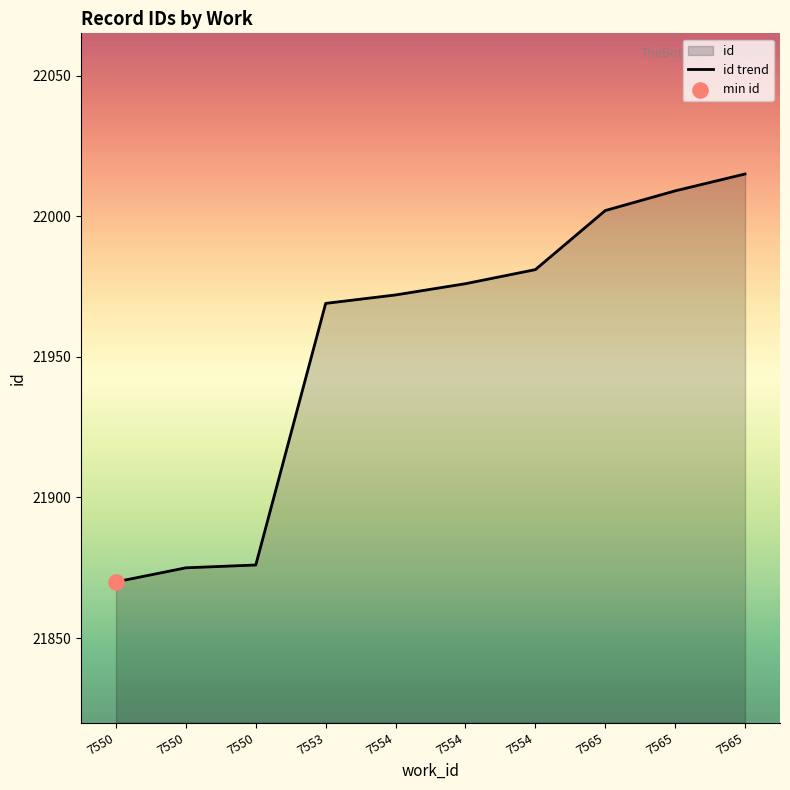

What is the change in value from 7554 to 7565?

+28